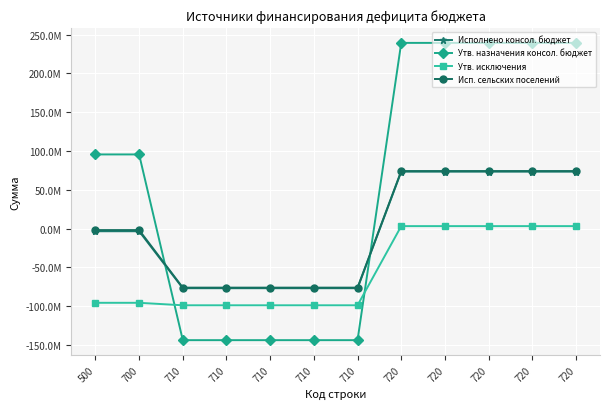

What are all the series names shown in the legend?

Исполнено консол. бюджет, Утв. назначения консол. бюджет, Утв. исключения, Исп. сельских поселений